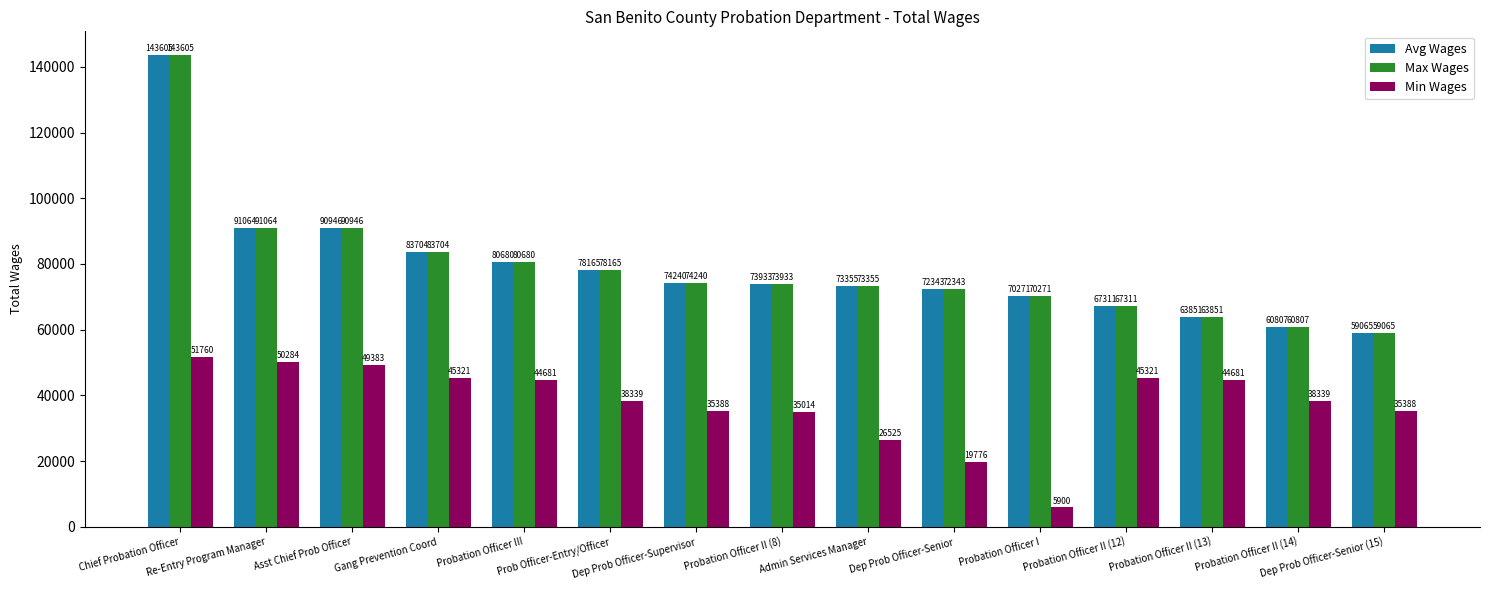

At how many categories does at least one series exceed 7737?

15